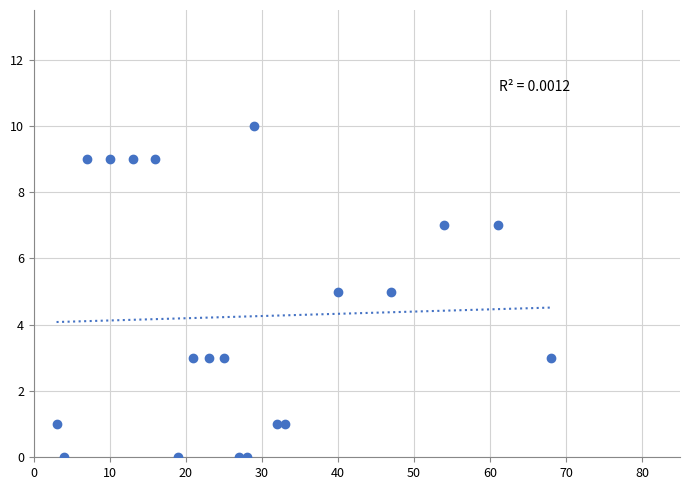

What is the range of Y values (max minus min)?

10